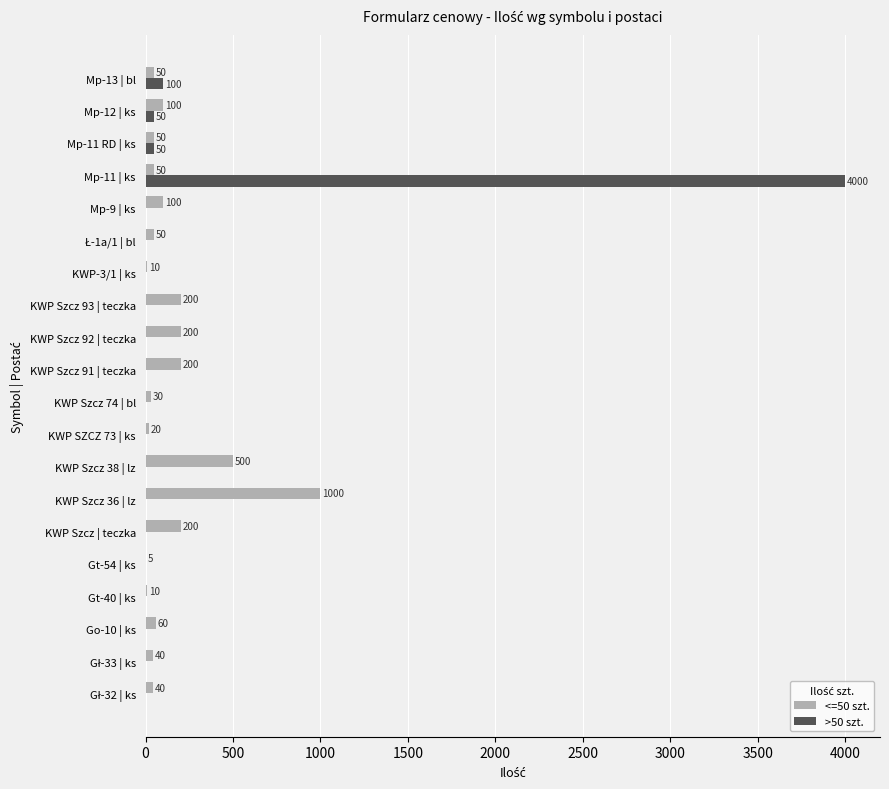

How many categories are shown in the chart?

20